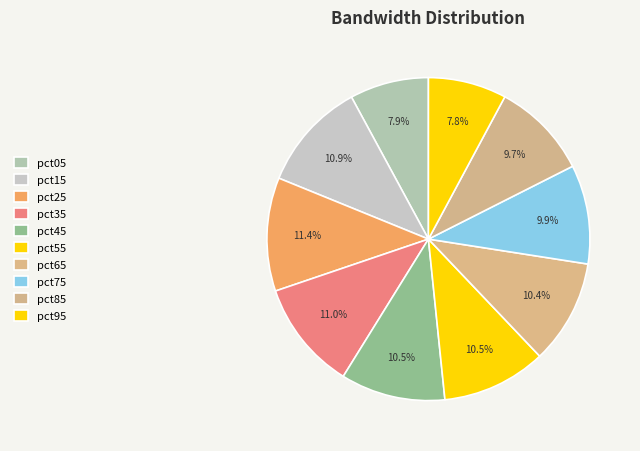

To the nearest percent, what is the difference between the pct55 and pct75 slice percentages?

1%